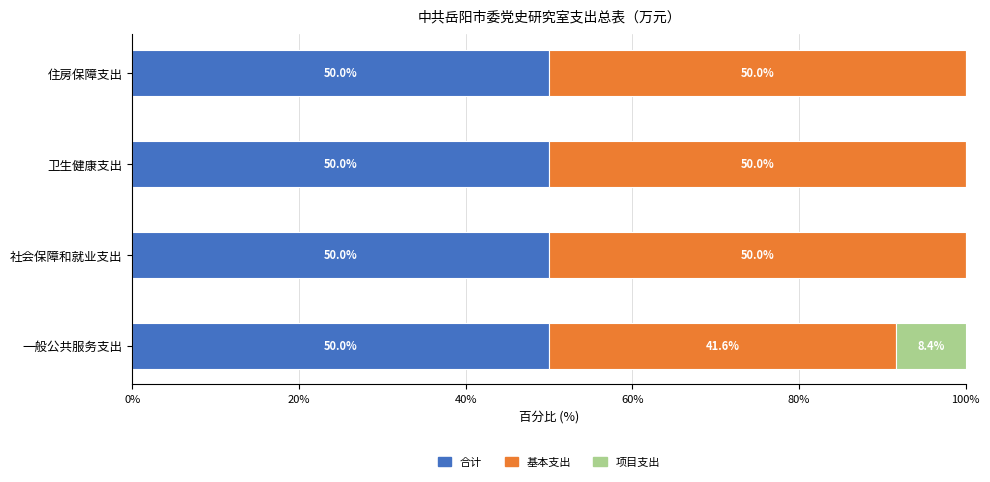

The 合计 series shows 50.0 at 社会保障和就业支出. True or false?

True